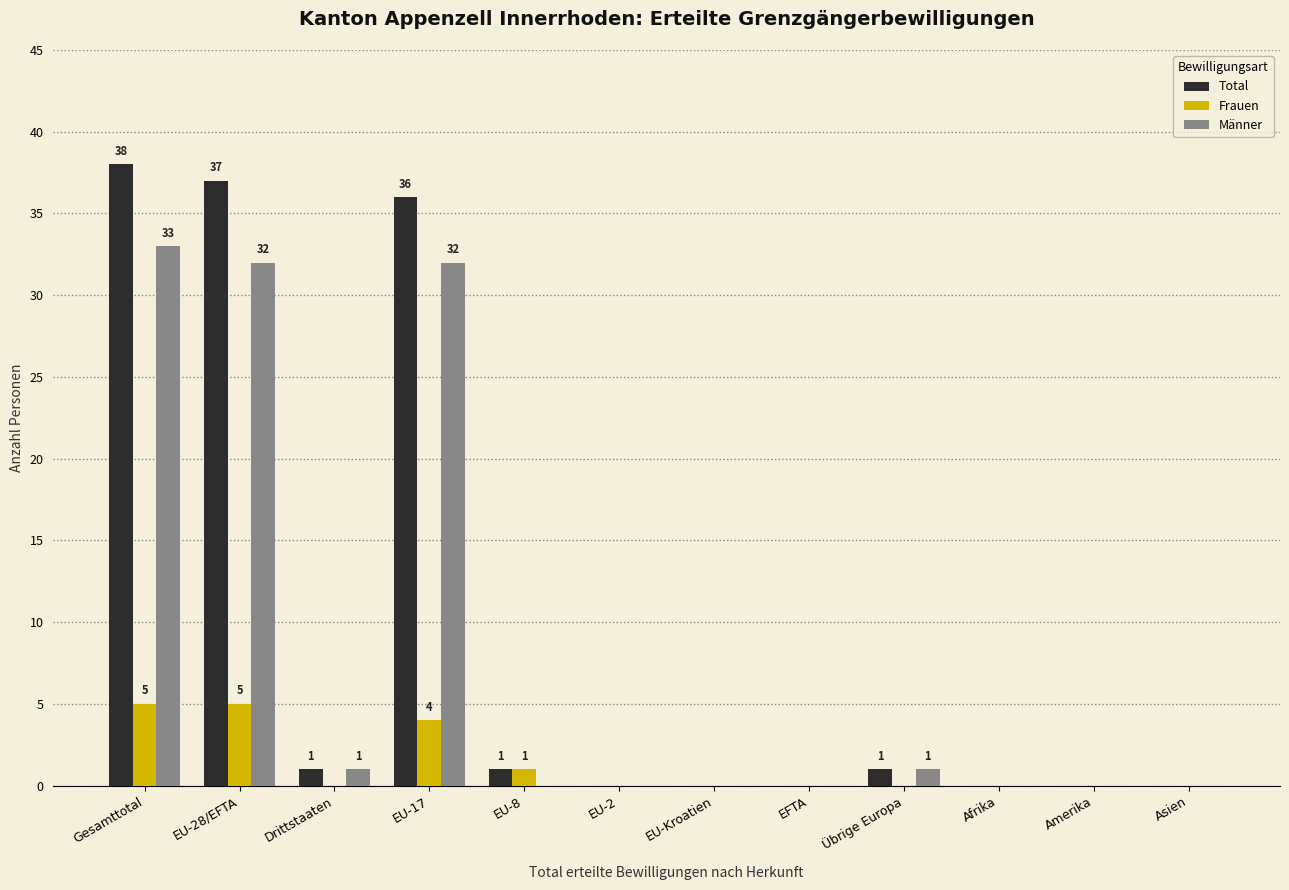

Where is Total nearest to the value 19?

EU-17